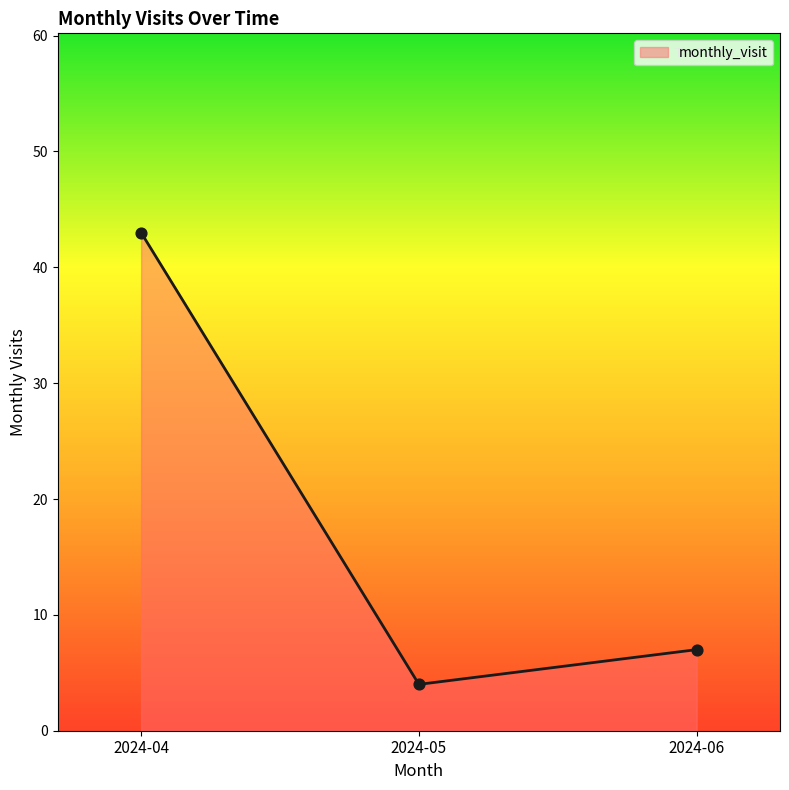

What is the change in value from 2024-04 to 2024-06?

-36